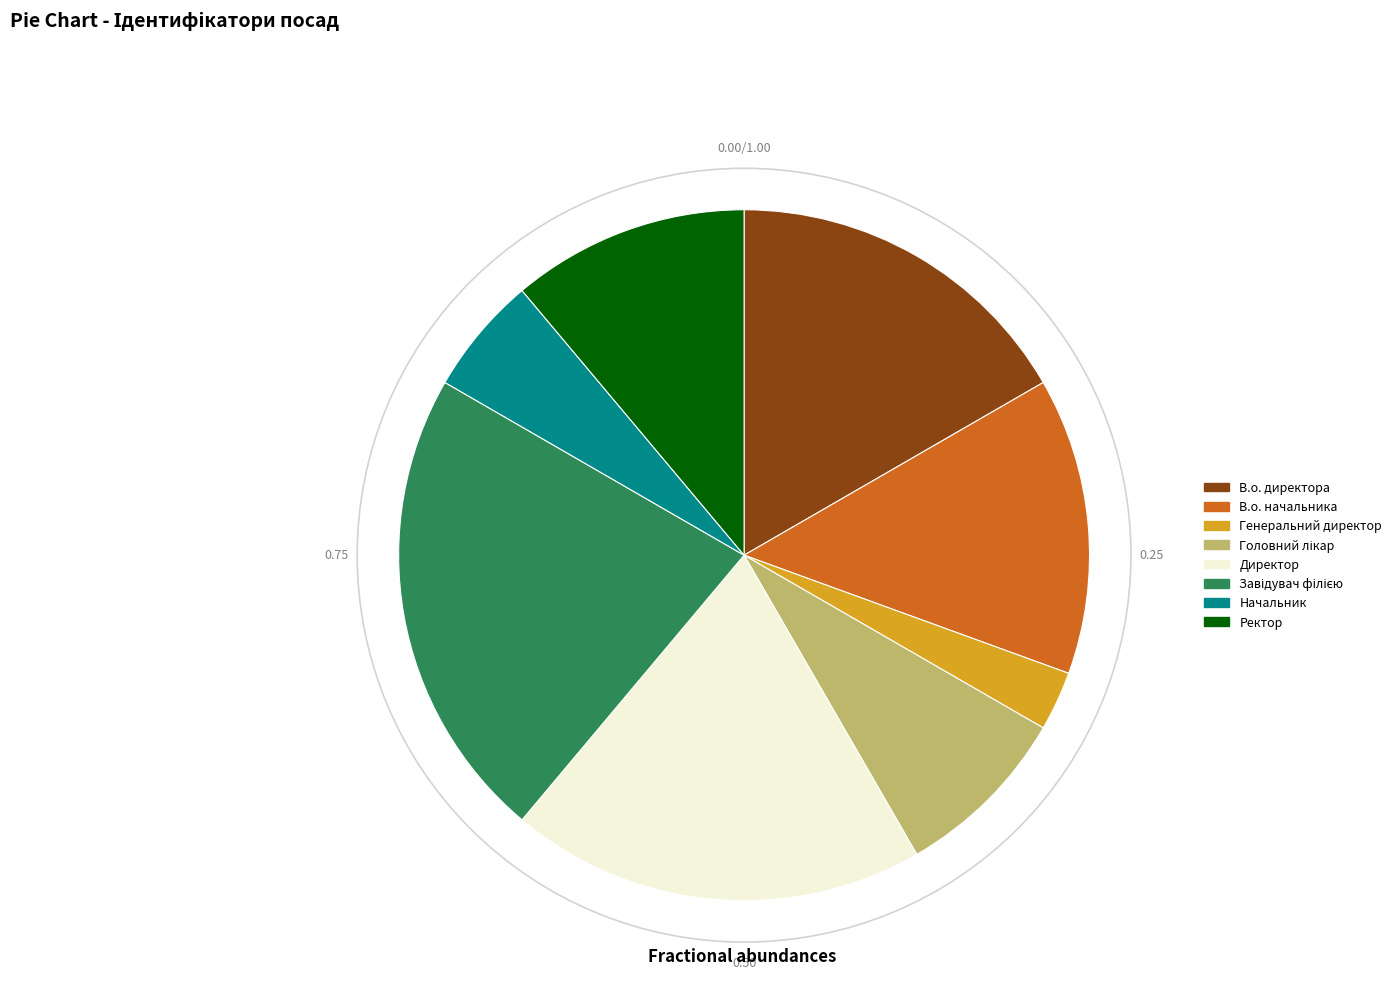

Which slice is the smallest?

Генеральний директор